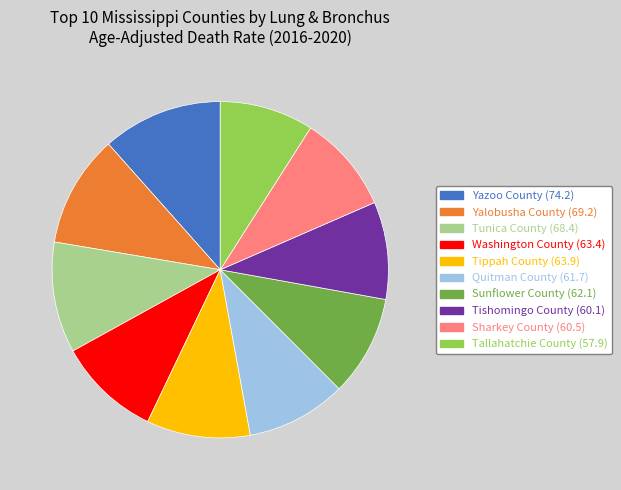

Approximately how many times larger is the value at Tallahatchie County (57.9) compared to Tippah County (63.9)?

0.9